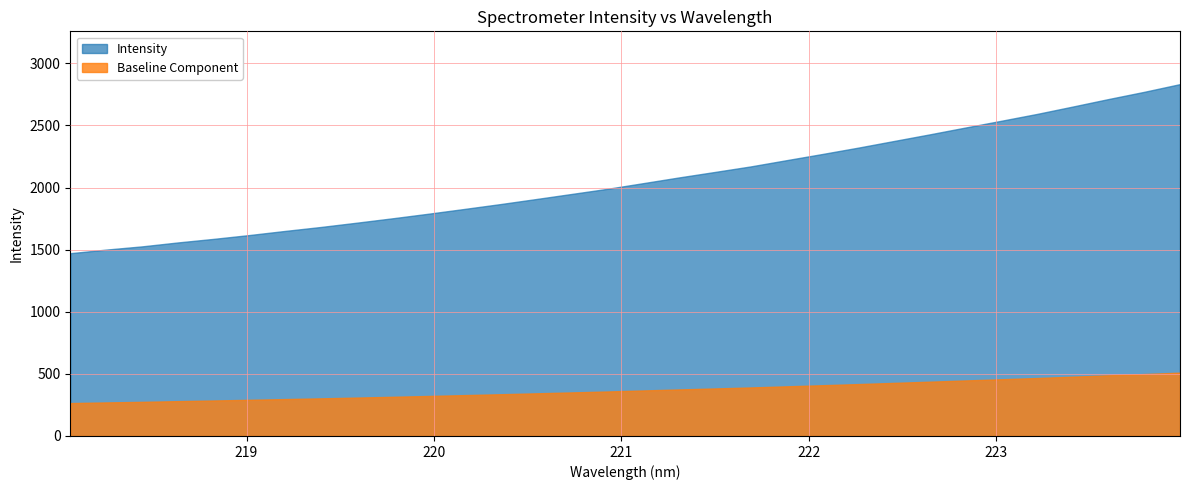

What value does the data have at 221.6902?

2170.2